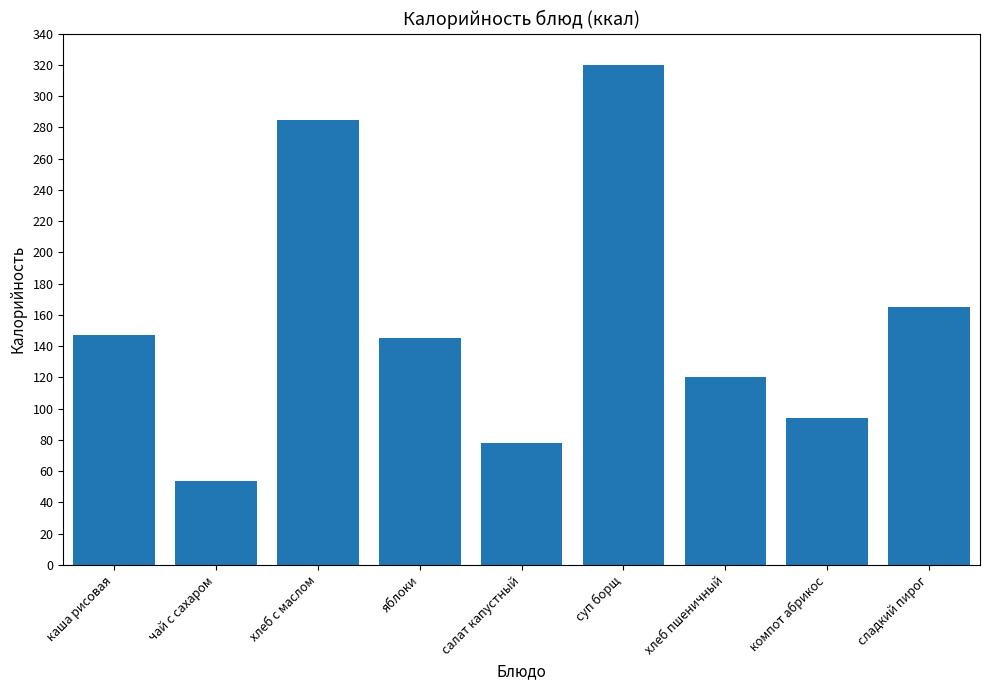

What is the sum of all values?

1407.9